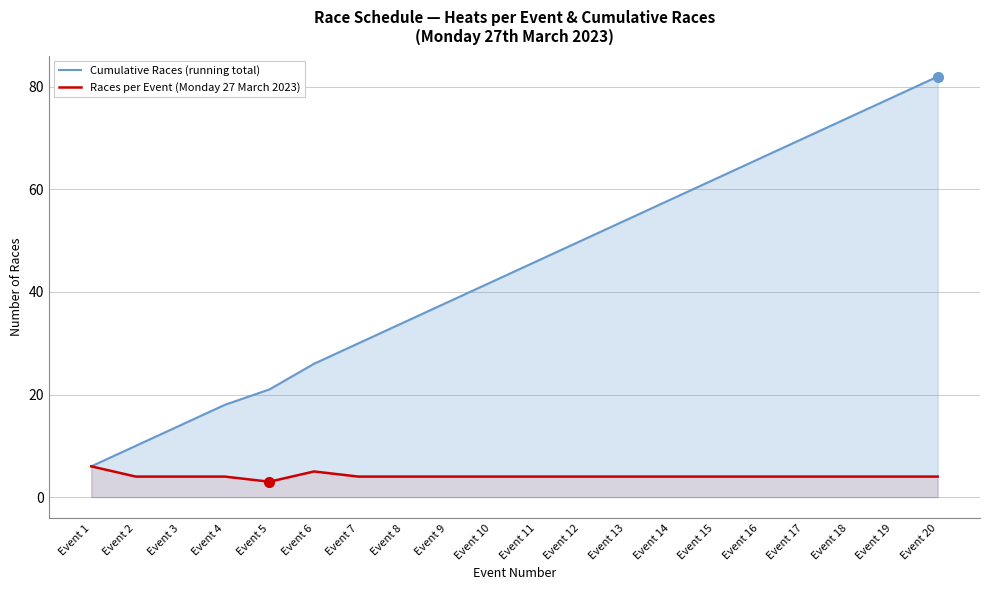

What is the value of the Cumulative Races (running total) point at the 16th from the left?

66